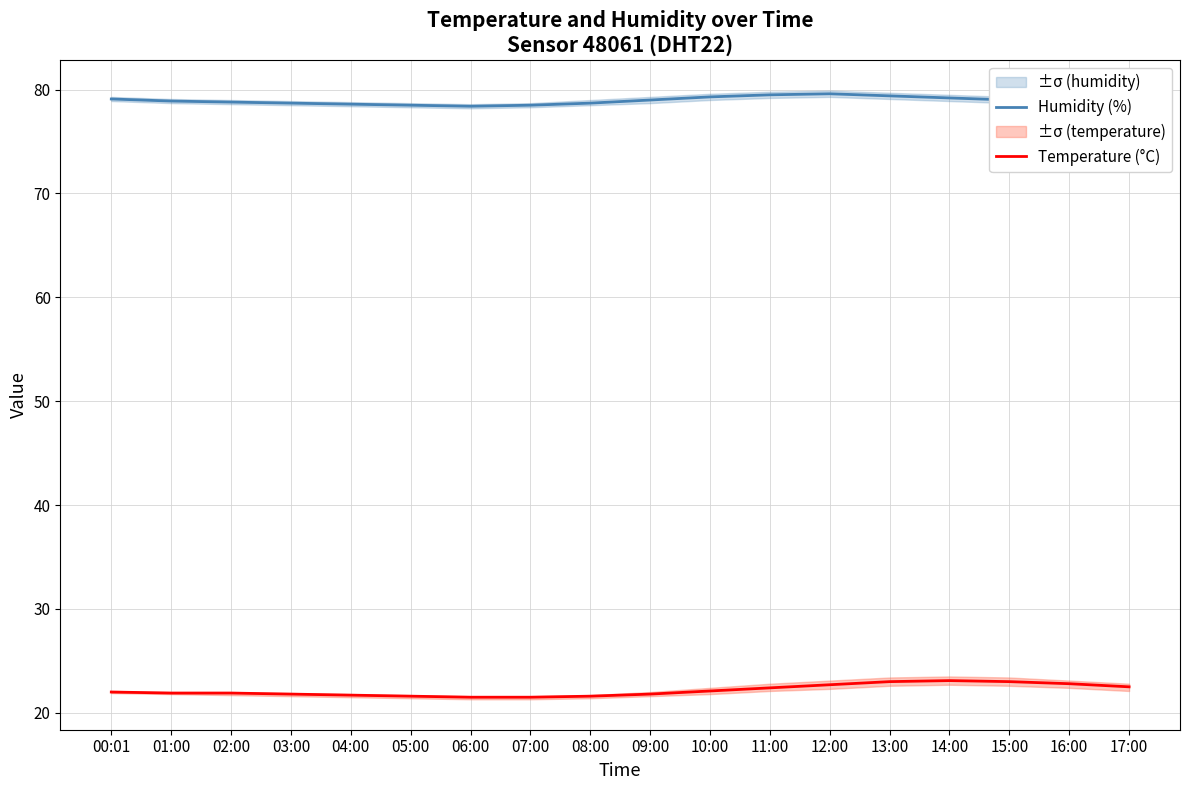

Is it true that Humidity (%) equals 21.6 at 09:00?

False